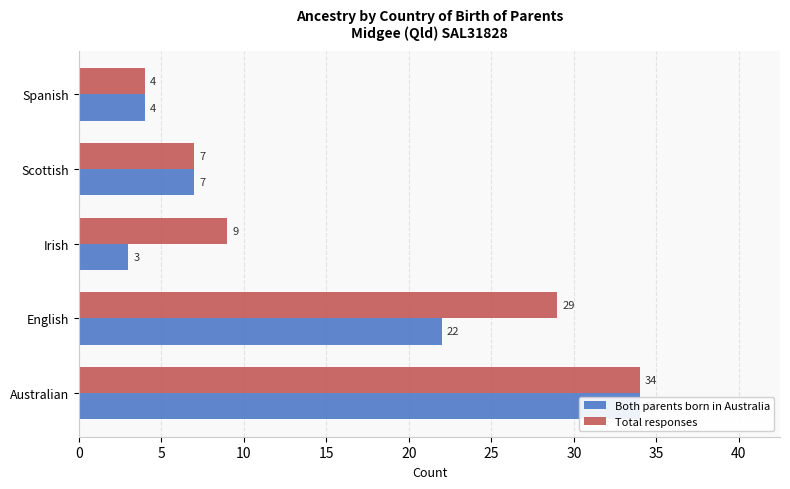

How many groups of bars are there?

5